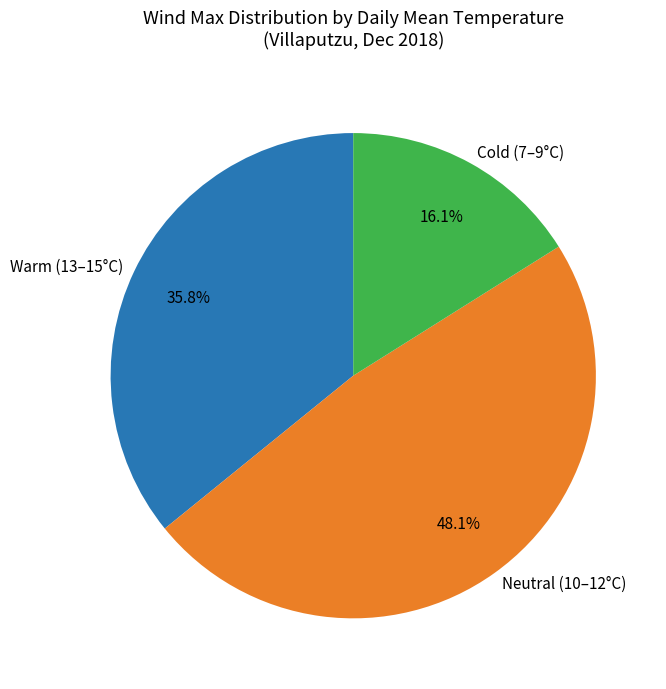

What portion of the pie excludes Cold (7–9°C)?

83.9%